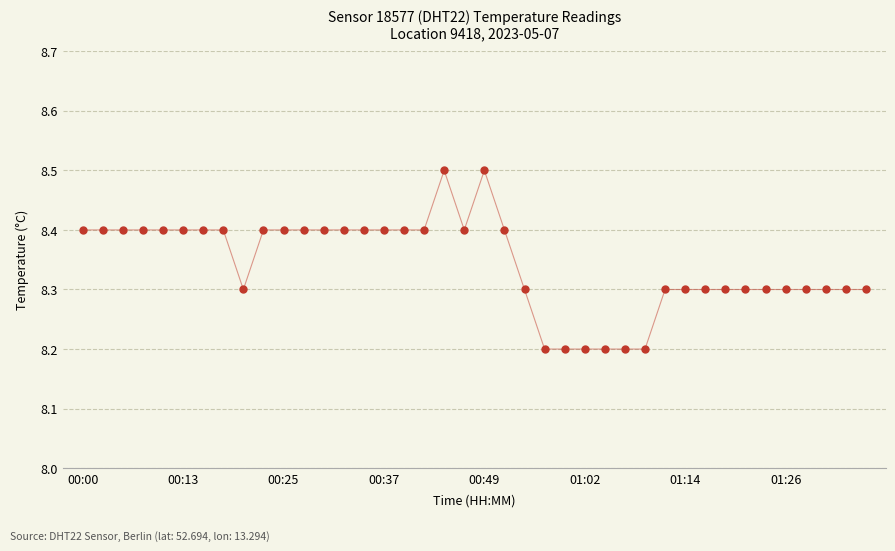

Is this an area chart (filled region under the line)?

No